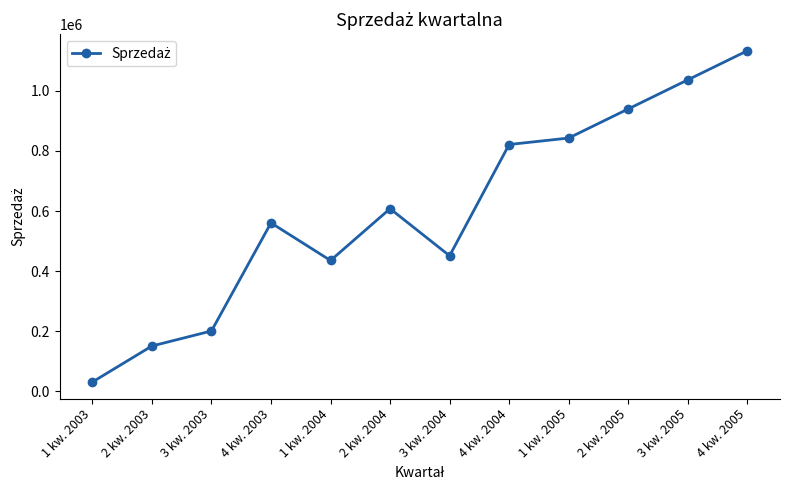

Is it true that the value at 4 kw. 2004 is 565277.1?

False